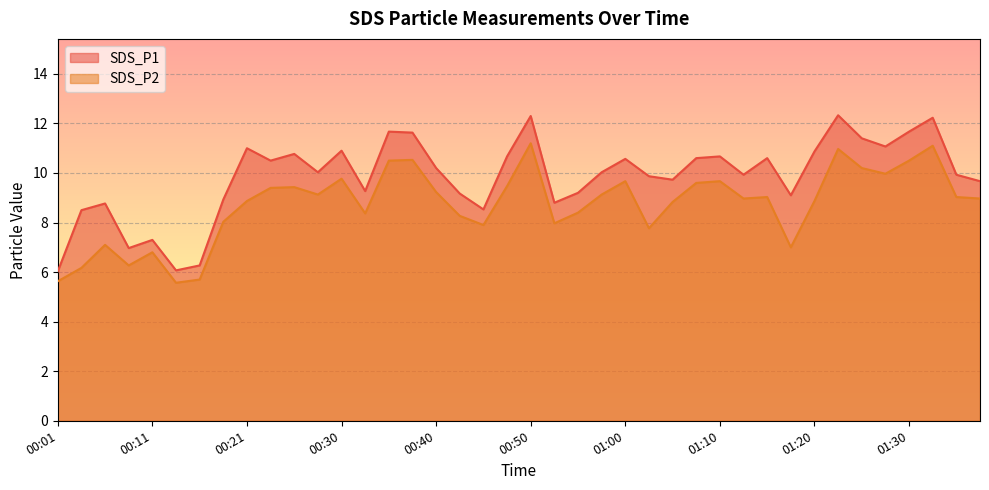

What is the total value across all series at 00:35?

22.2